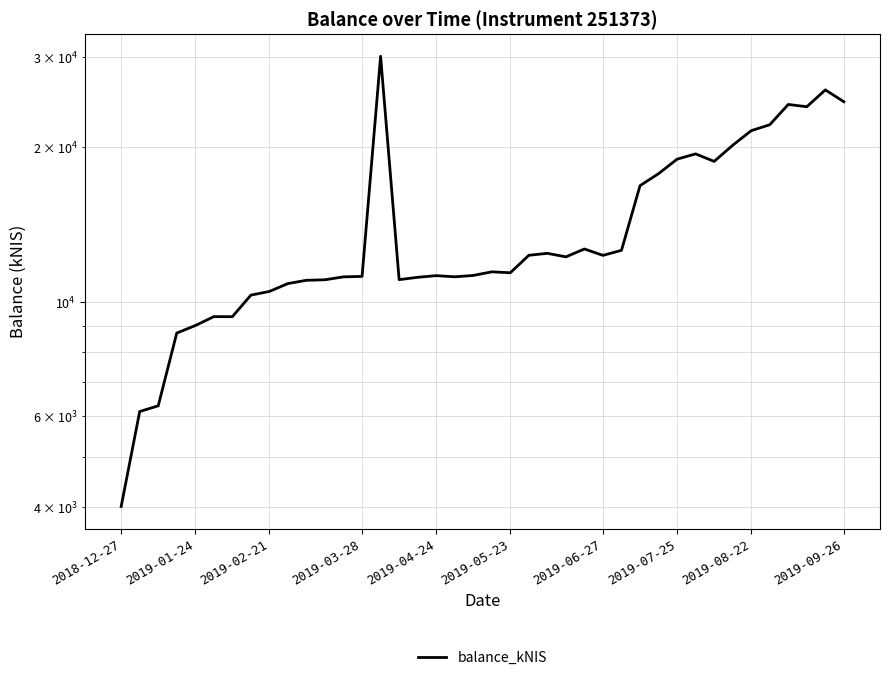

How many points are higher than both their immediate neighbors (excluding endpoints)?

9